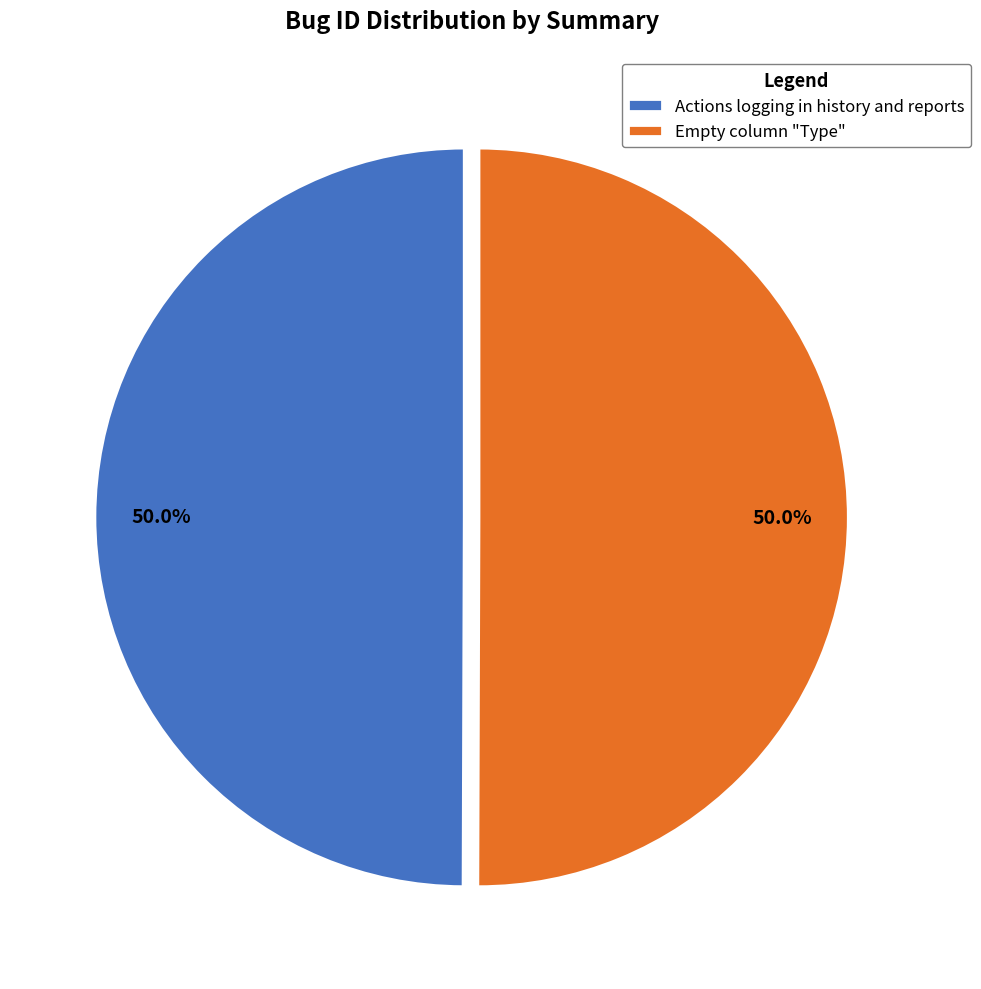

Count the number of slices in the pie.

2